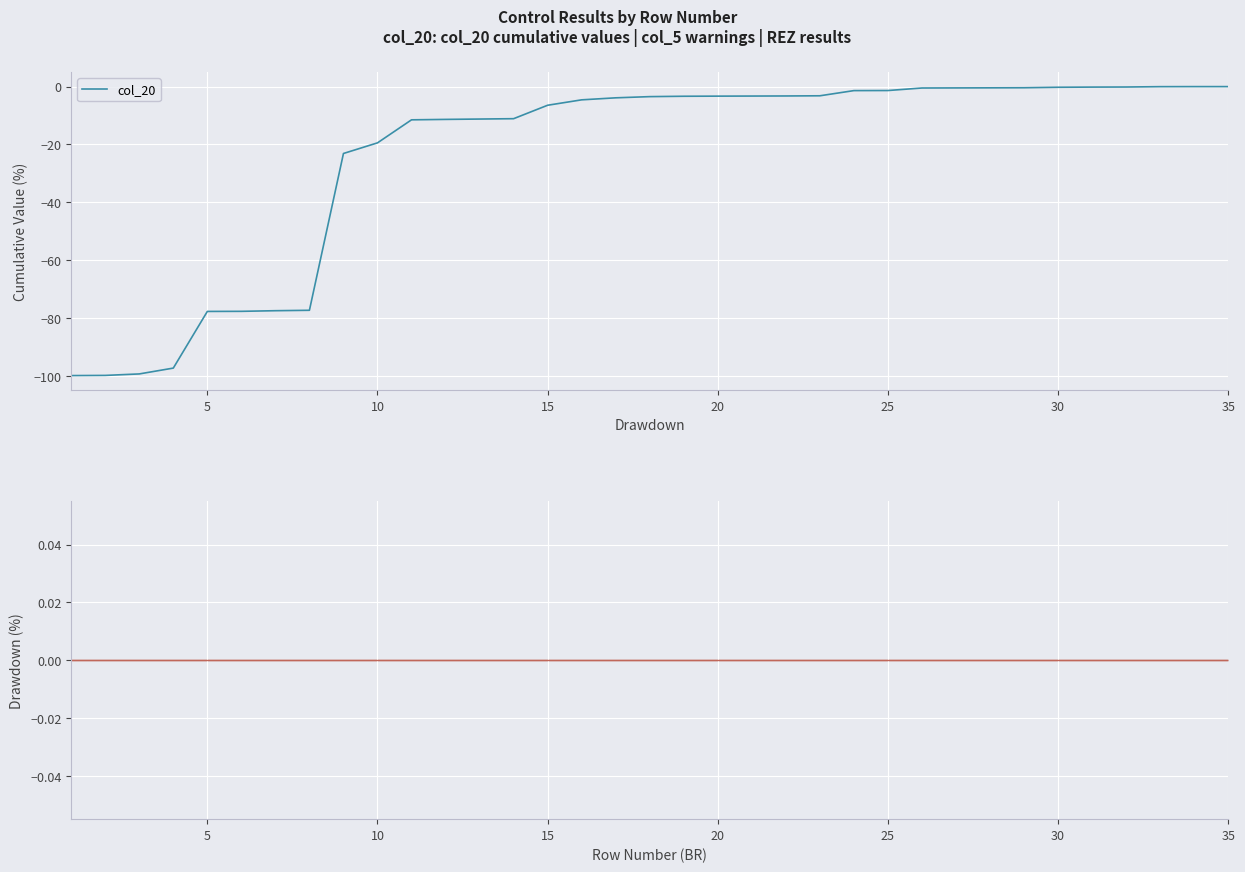

How many lines are shown in the chart?

2